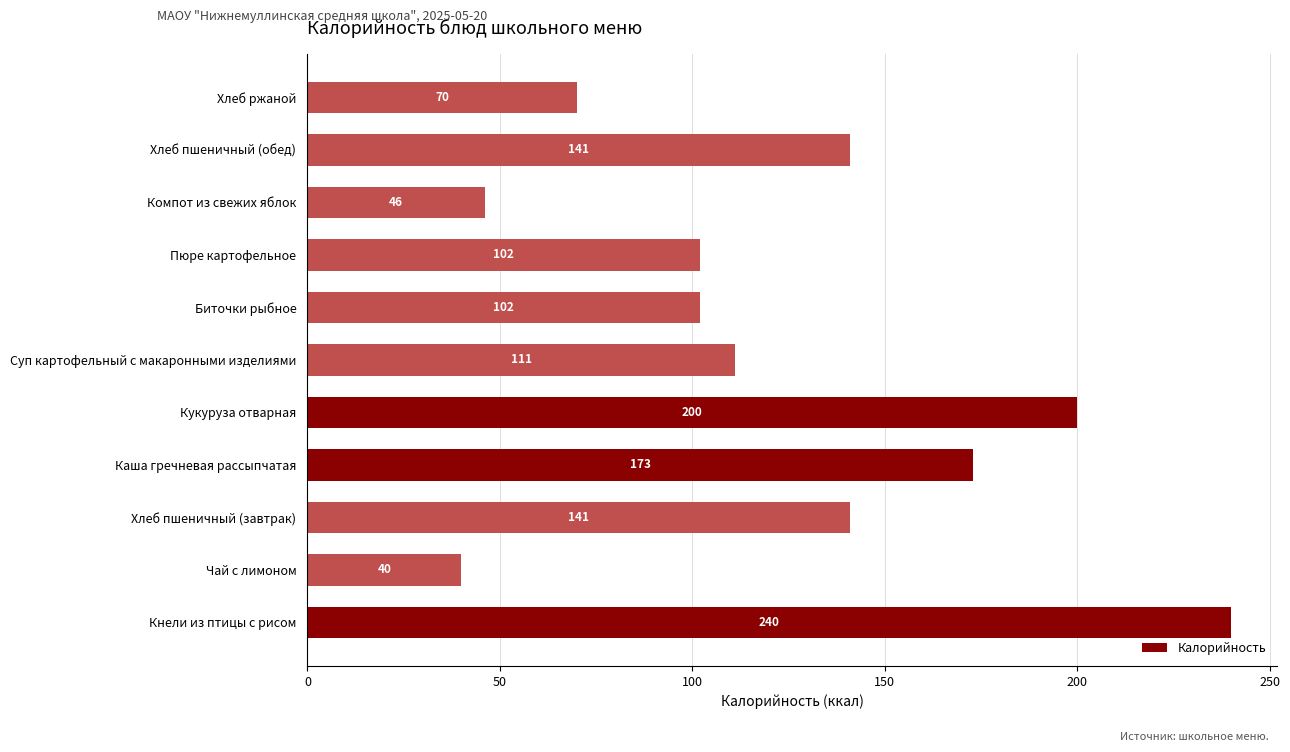

Does the chart contain stacked bars?

No